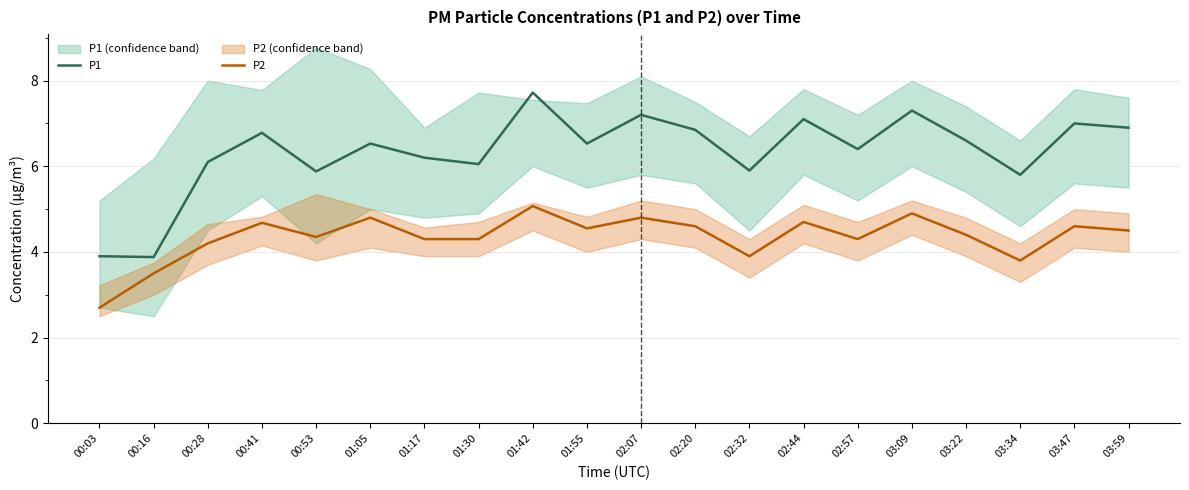

Rank the series by their maximum value, from highest to lowest.

P1, P2